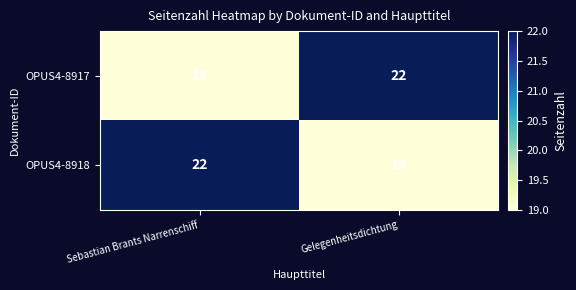

Where is OPUS4-8917 nearest to the value 20?

Sebastian Brants Narrenschiff